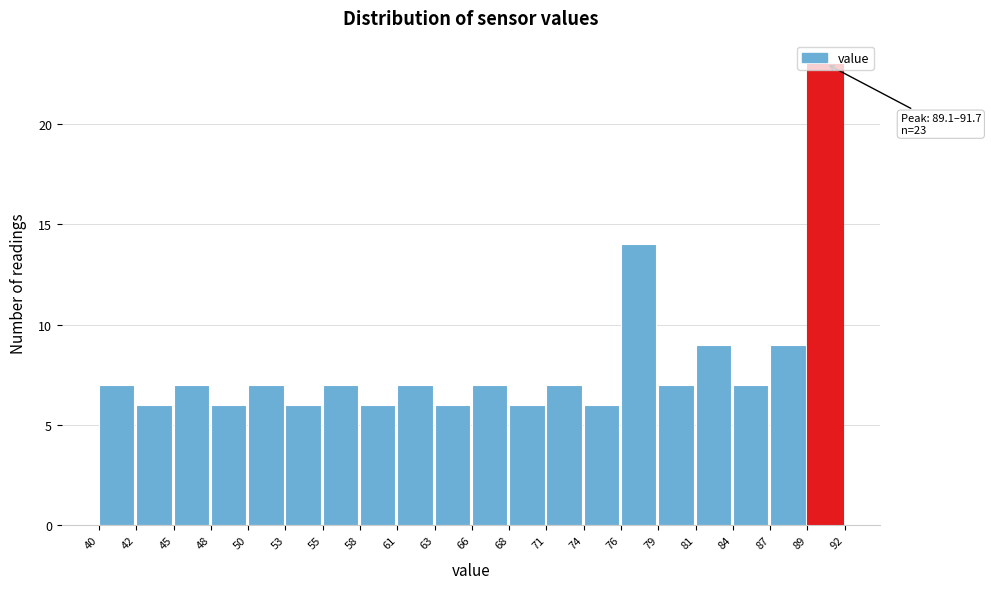

Which range on the x-axis has the tallest bar?

89 to 92